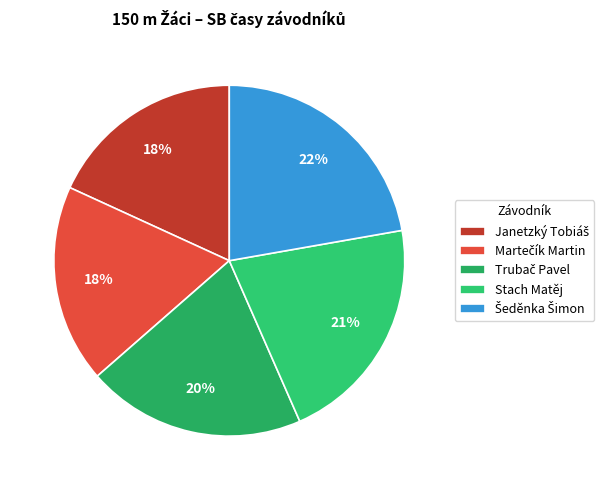

To the nearest percent, what is the combined percentage of Stach Matěj and Trubač Pavel?

41%